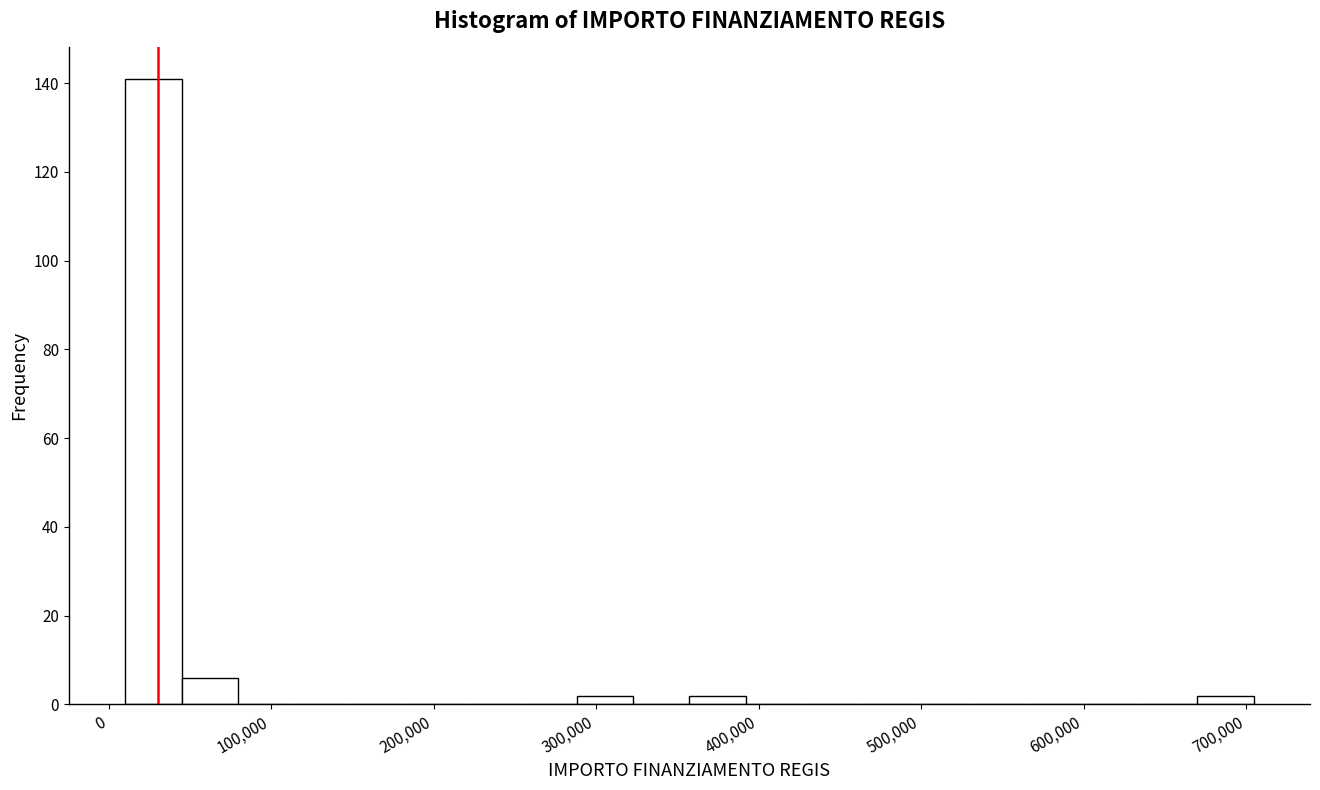

Around what value on the x-axis is the tallest bar? Give the approximate position of its centre, as read against the axis.

30000